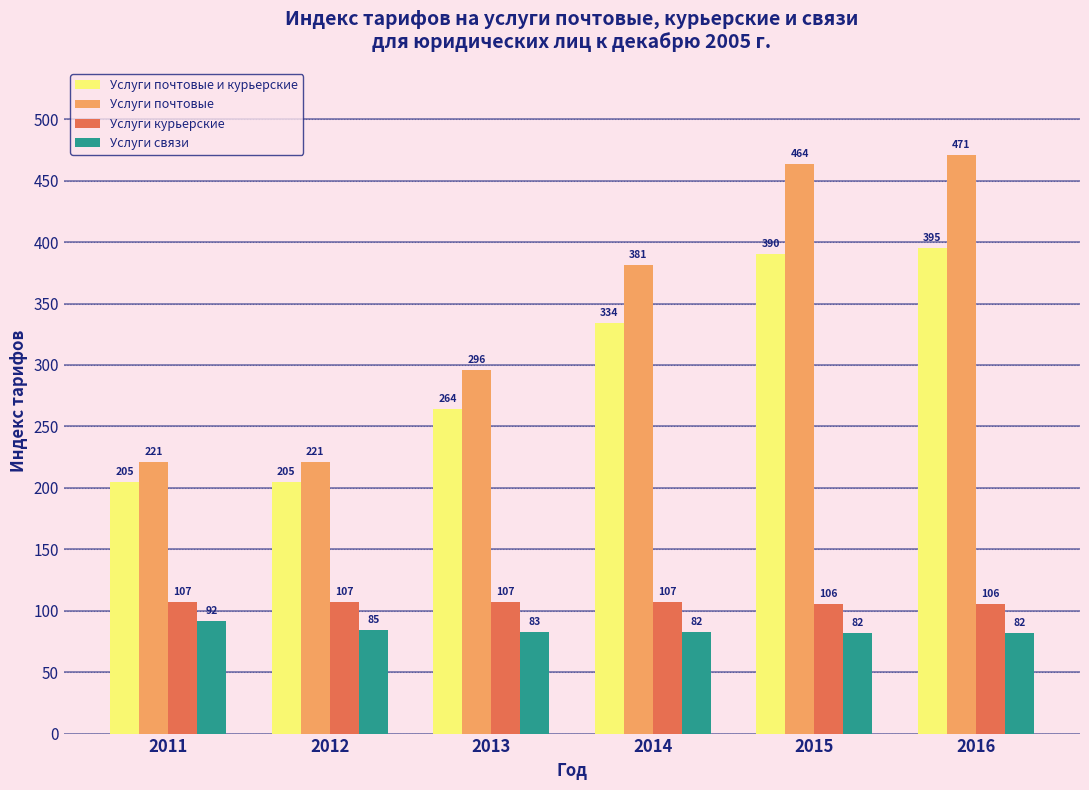

What is the value of the Услуги почтовые и курьерские bar at the 4th from the left?

334.1